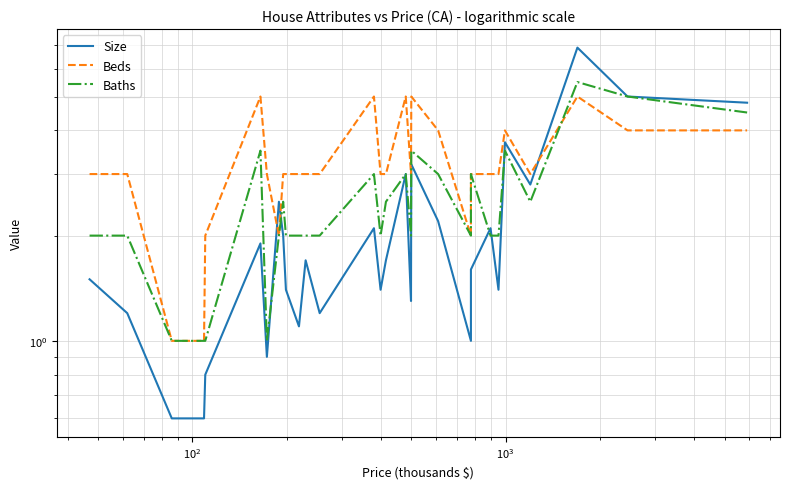

List the series in order of their peak value, highest first.

Size, Baths, Beds